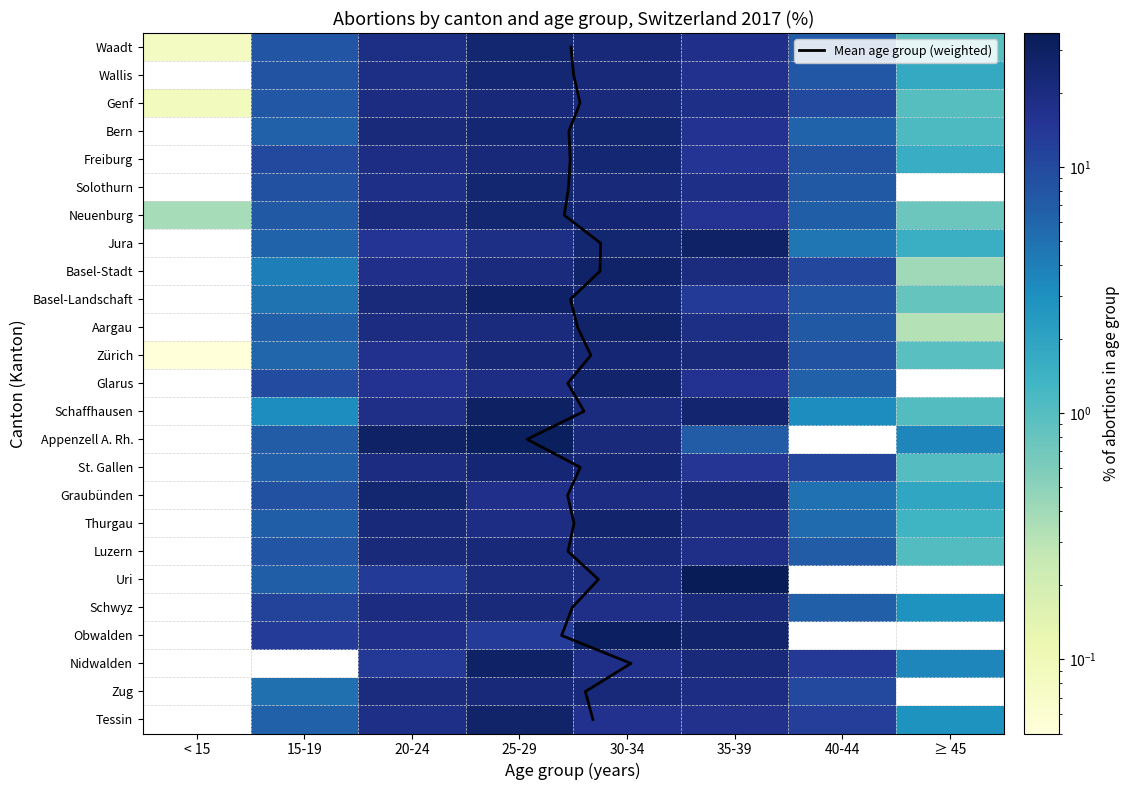

Is it true that Obwalden equals 17.2 at Solothurn?

False